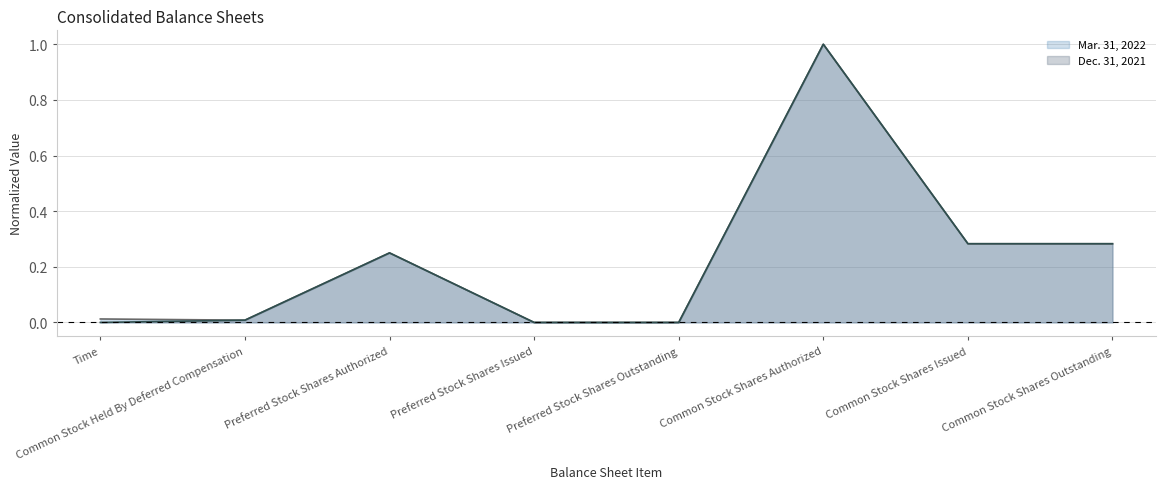

Is the value of Mar. 31, 2022 at Preferred Stock Shares Outstanding greater than the value of Dec. 31, 2021 at Preferred Stock Shares Outstanding?

No